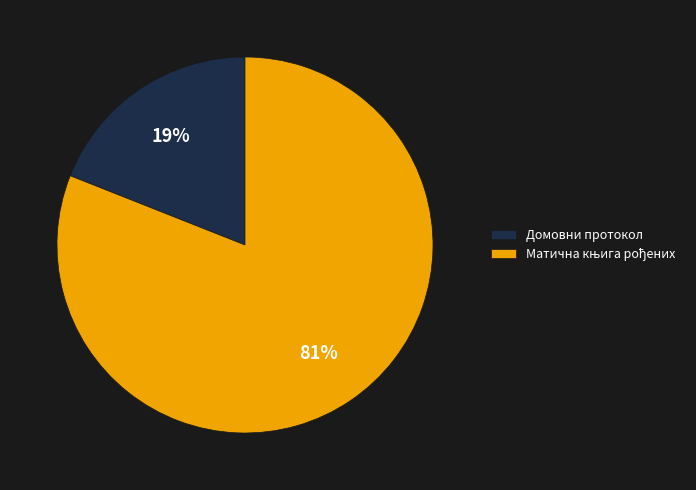

To the nearest percent, what percentage of the pie is Домовни протокол?

19%